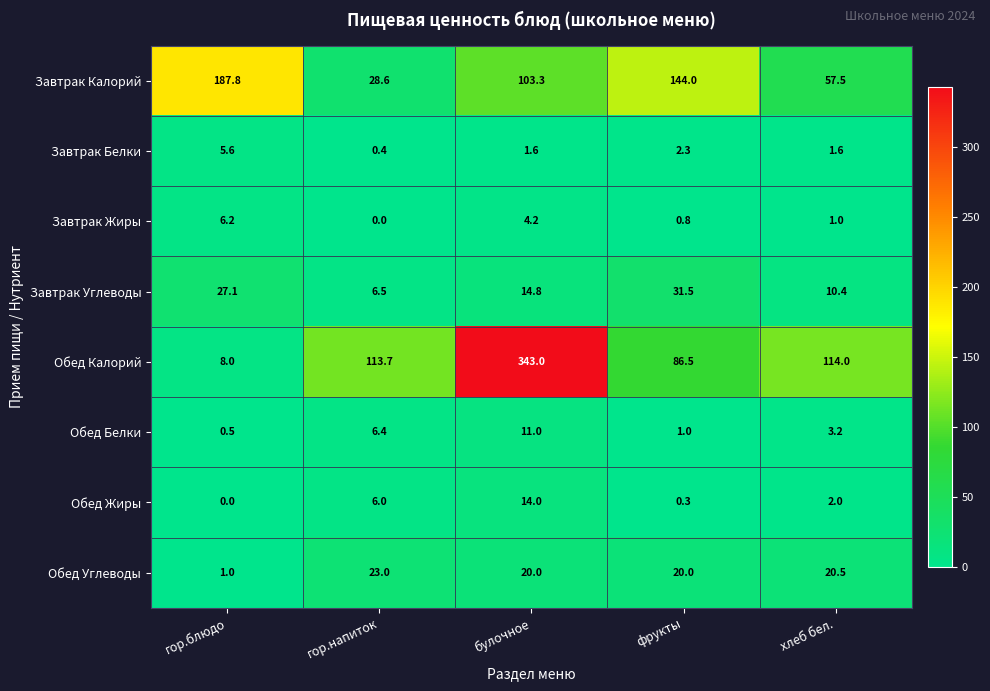

At which category is the sum across all series the highest?

булочное